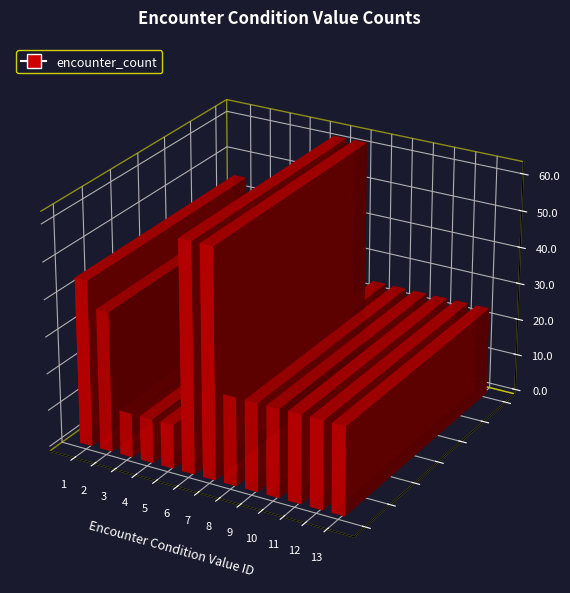

Are the bars grouped side by side (vs. stacked)?

No